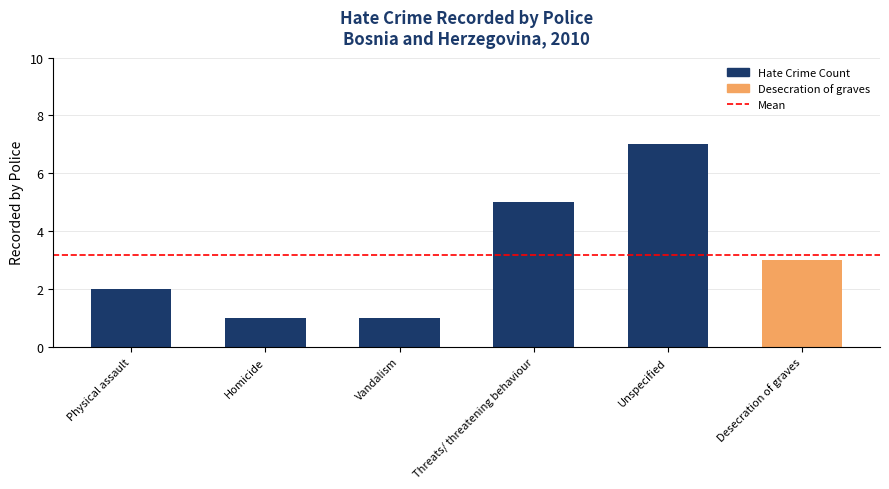

What is the label of the 2nd bar from the left?

Homicide